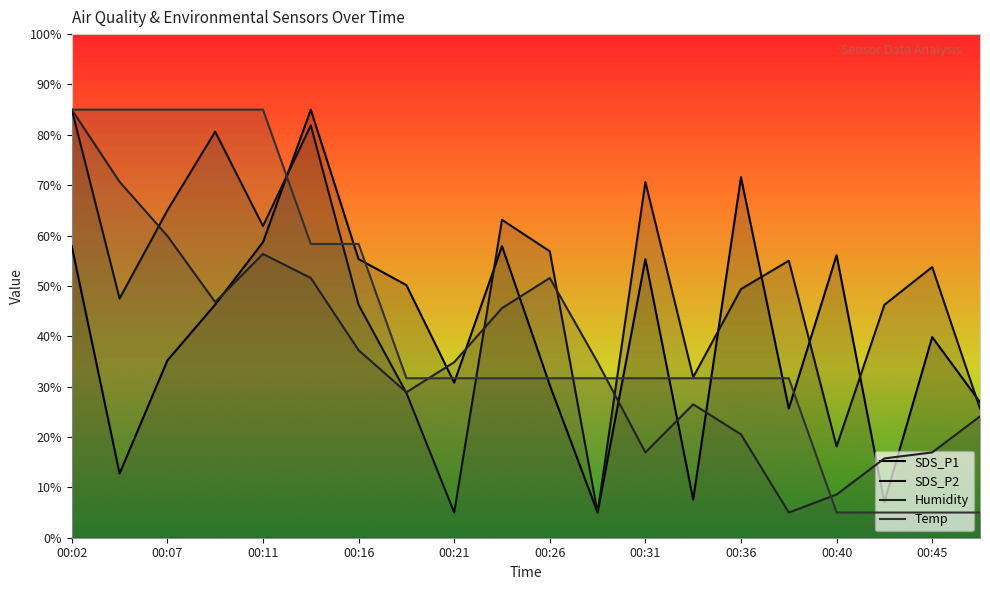

How many interior local peaks does the SDS_P1 series have?

6